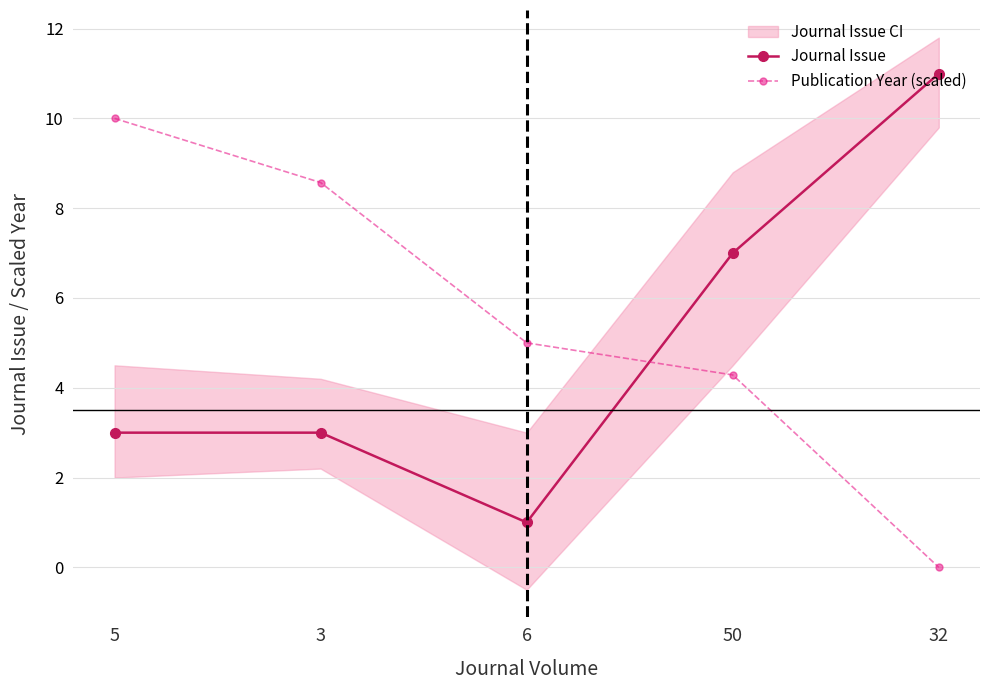

How many times do Publication Year (scaled) and Journal Issue cross each other?

1